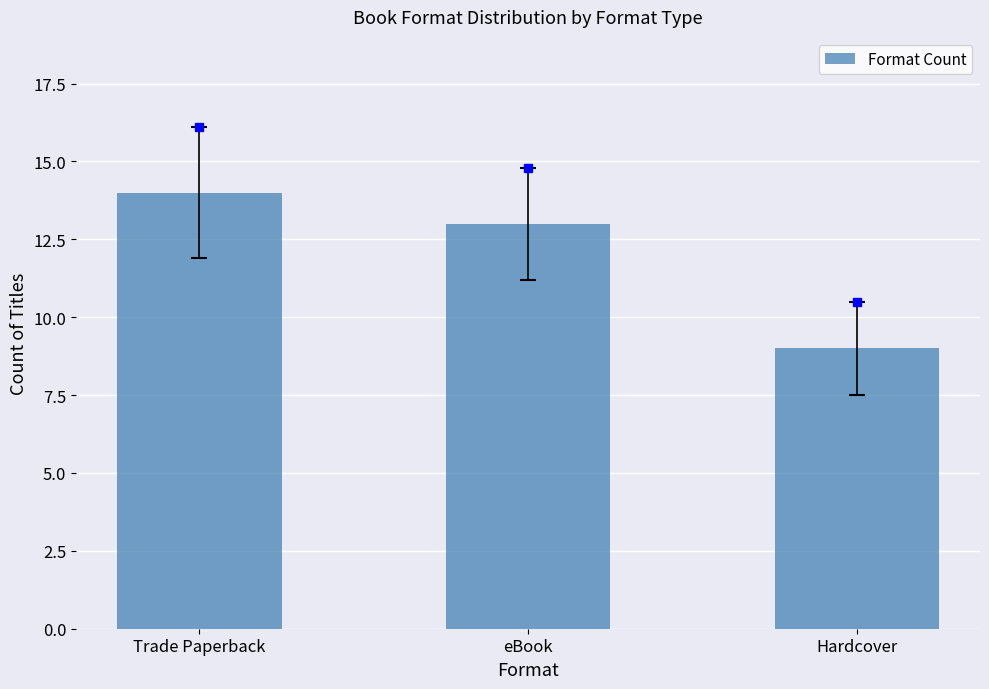

Reading left to right, what are all the values shown in this chart?

14	13	9